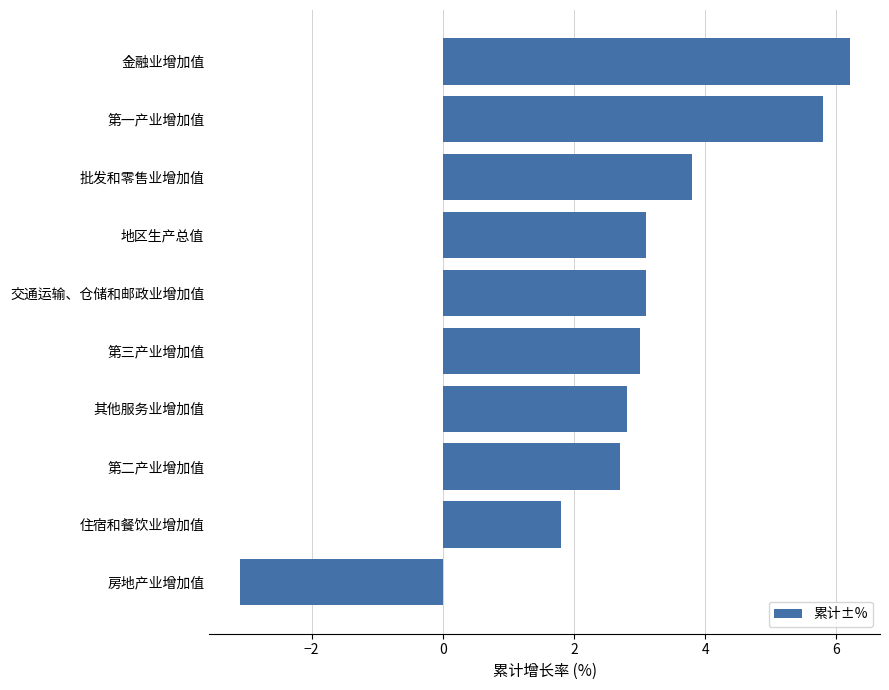

Approximately how many times larger is the value at 金融业增加值 compared to 第二产业增加值?

2.3